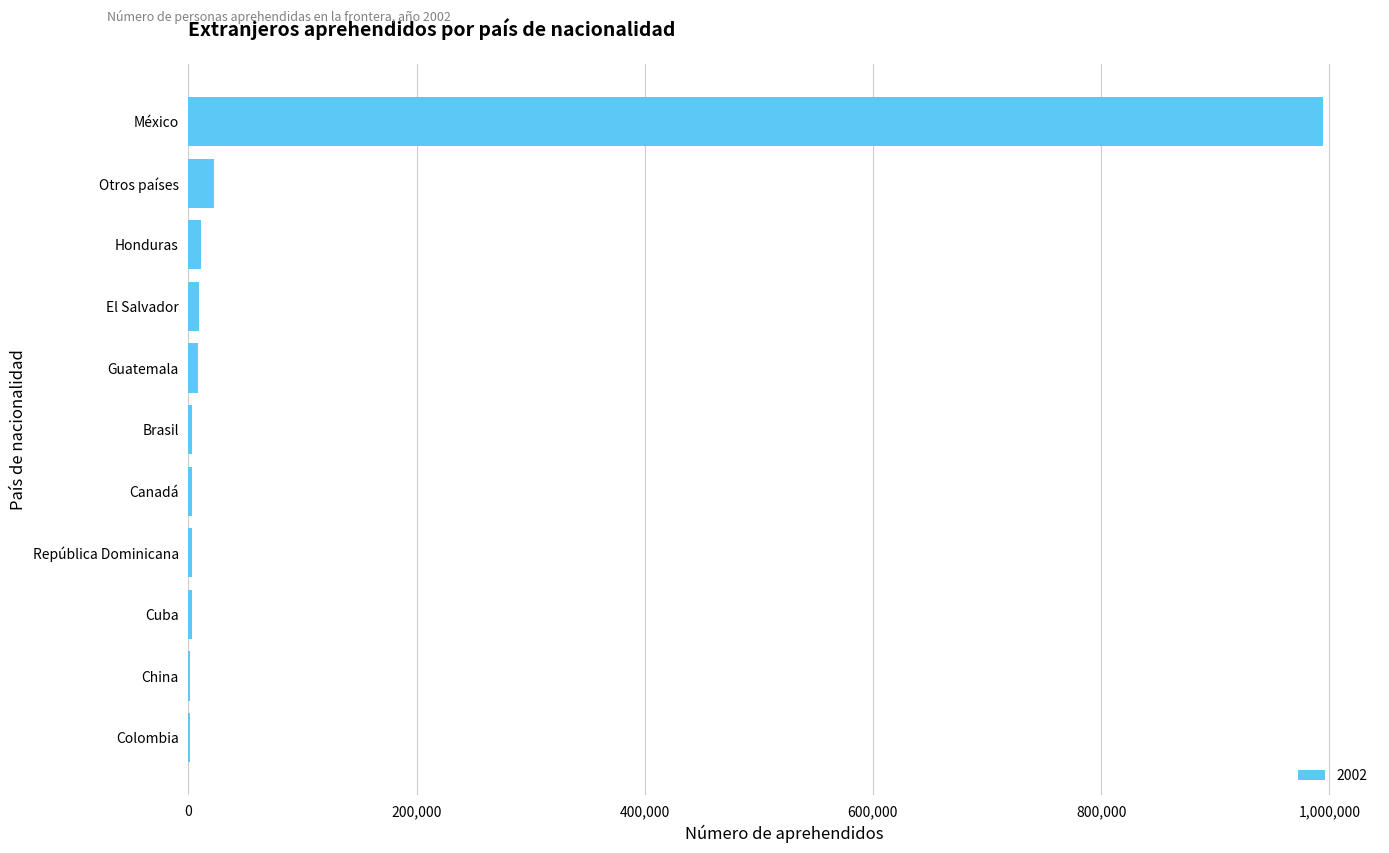

What is the sum of all values?

1062270